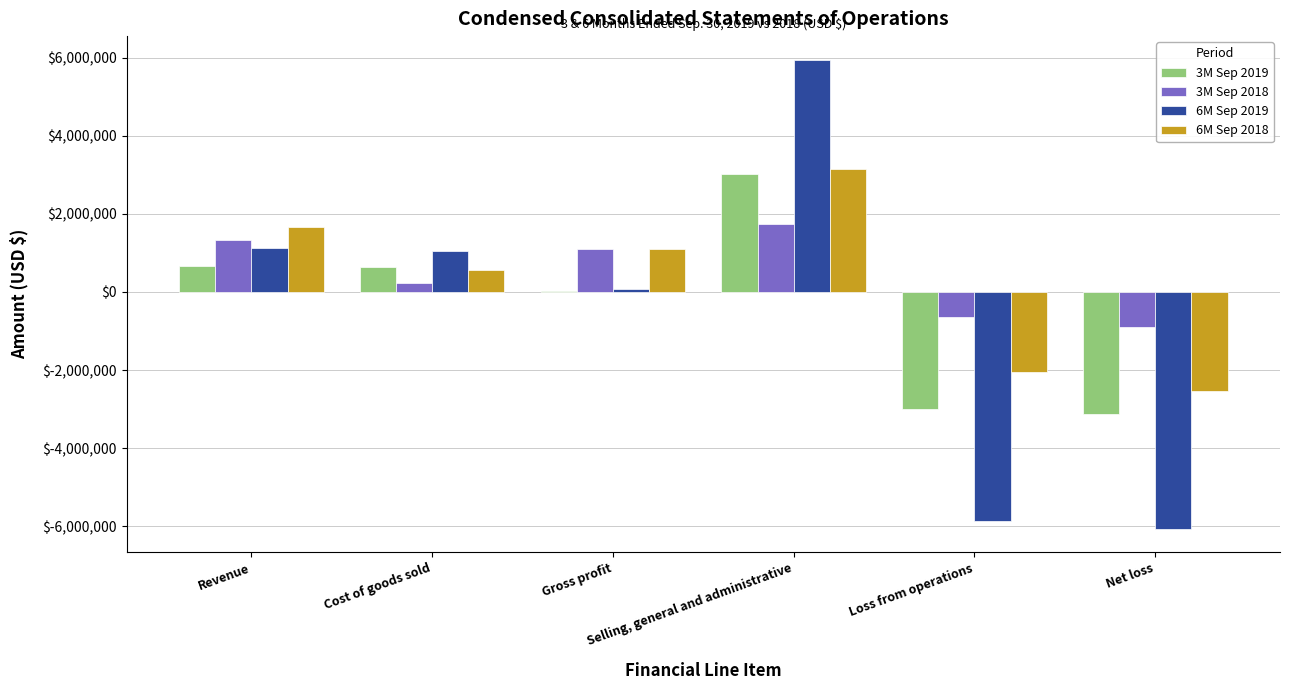

The 6M Sep 2018 series shows -2545739 at Net loss. True or false?

True